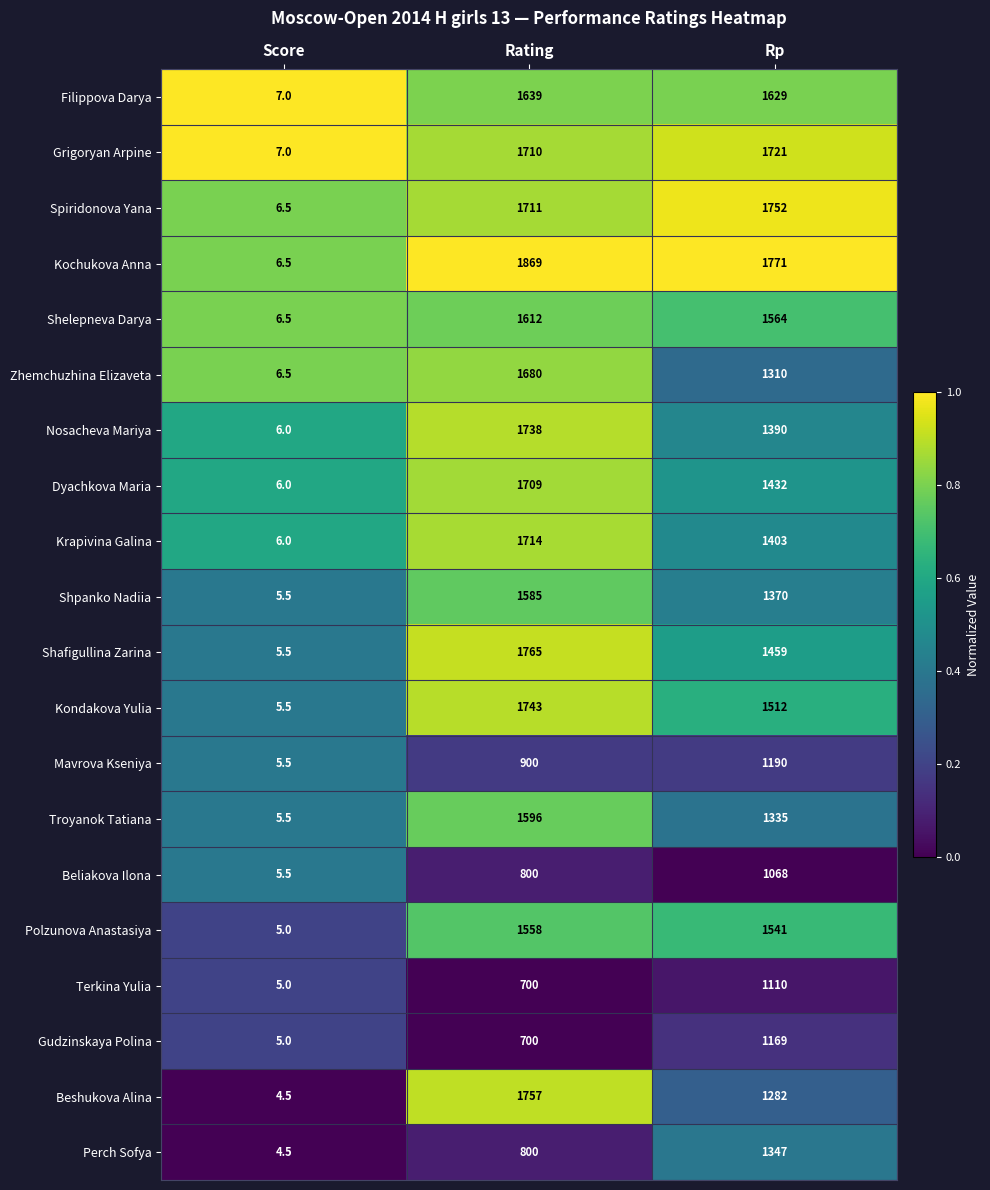

Rank the series by their maximum value, from lowest to highest.

Beliakova Ilona, Terkina Yulia, Gudzinskaya Polina, Mavrova Kseniya, Perch Sofya, Polzunova Anastasiya, Shpanko Nadiia, Troyanok Tatiana, Shelepneva Darya, Filippova Darya, Zhemchuzhina Elizaveta, Dyachkova Maria, Krapivina Galina, Grigoryan Arpine, Nosacheva Mariya, Kondakova Yulia, Spiridonova Yana, Beshukova Alina, Shafigullina Zarina, Kochukova Anna